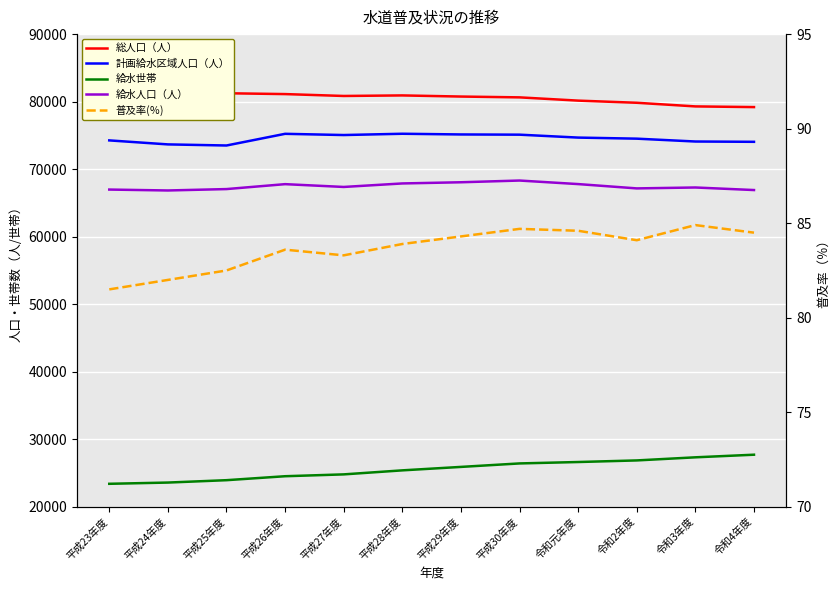

What are all the series names shown in the legend?

総人口（人）, 計画給水区域人口（人）, 給水世帯, 給水人口（人）, 普及率(％)